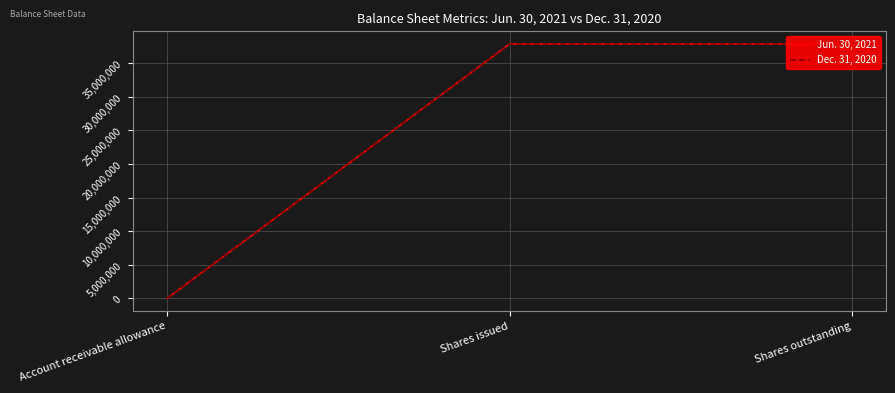

What is the maximum value shown in the chart?

37874868